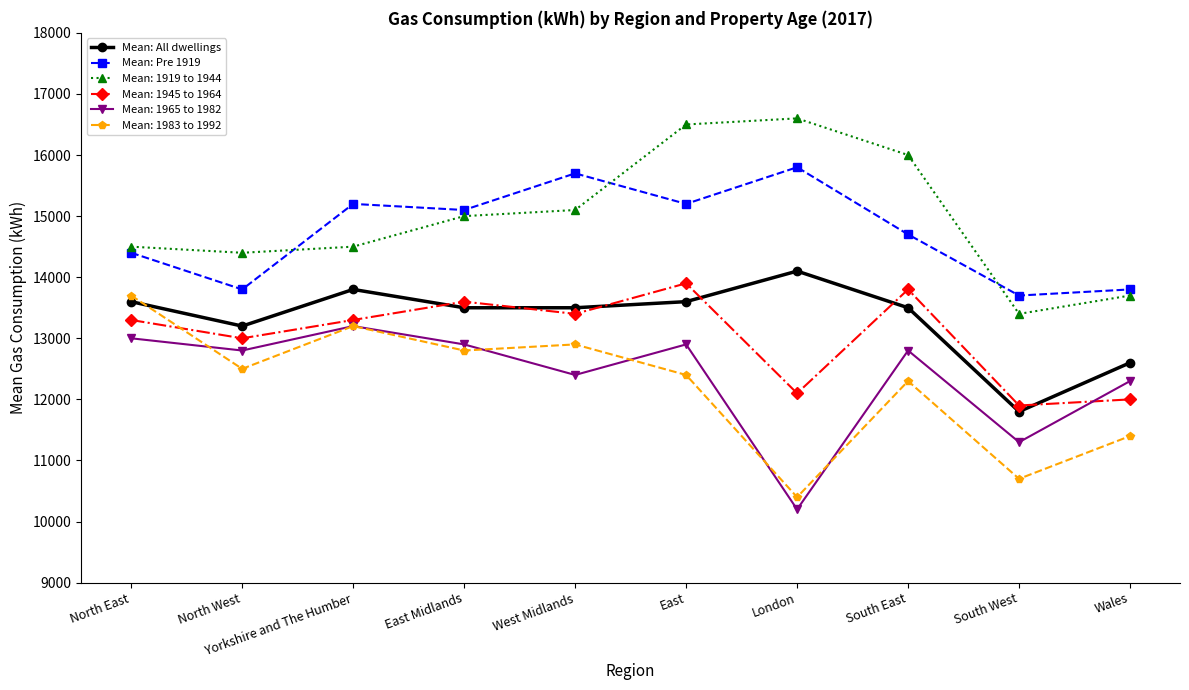

True or false: Mean: Pre 1919 has more than 0 points higher than both neighbors.

True